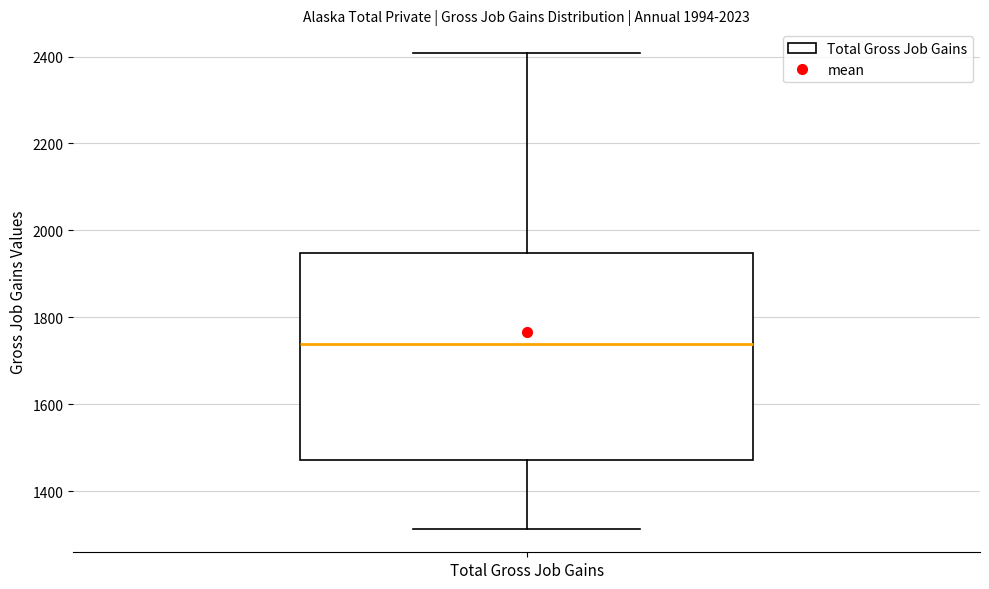

Where does the upper whisker of the box for Total Gross Job Gains end on the y-axis? The values are not printed on the chart, so give them approximately, as read against the axis.

2400